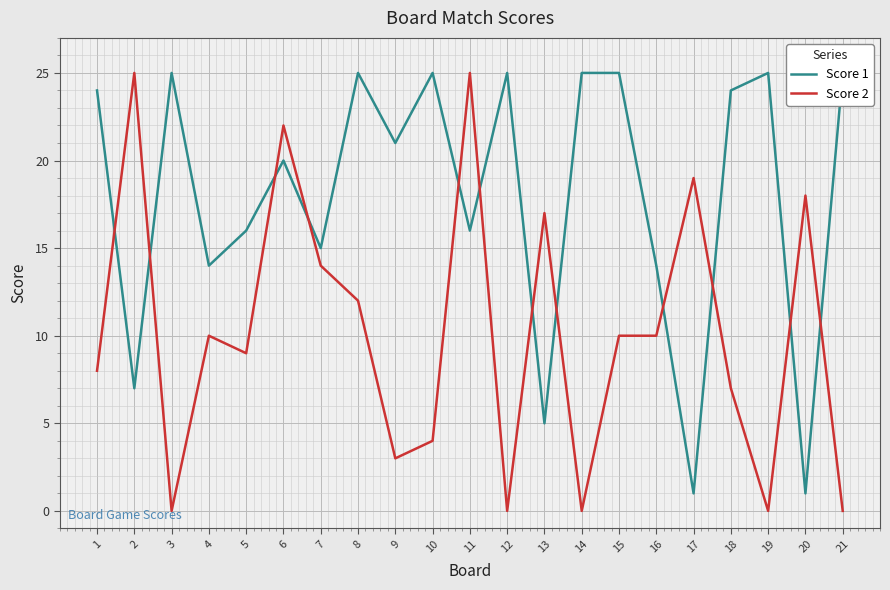

At how many categories does at least one series exceed 8?

21